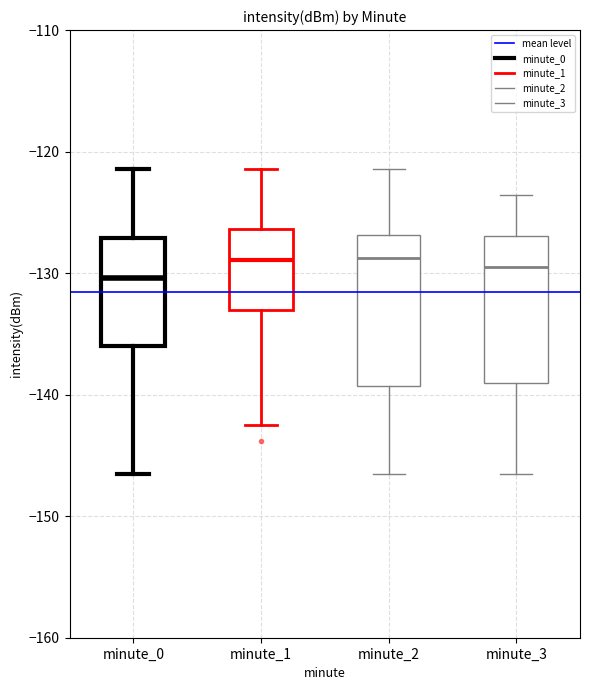

Where does the median line of the box for minute_3 sit on the y-axis? The values are not printed on the chart, so give them approximately, as read against the axis.

-130